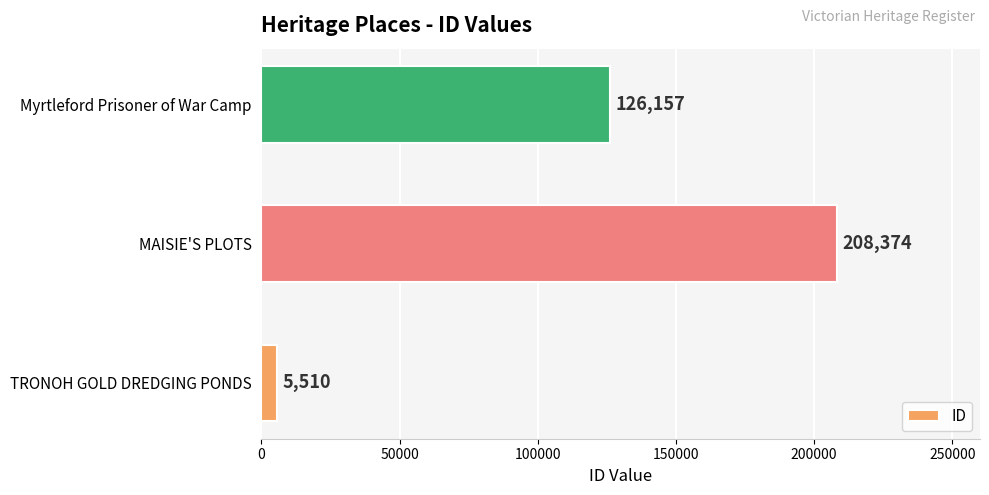

What is the minimum value shown in the chart?

5510